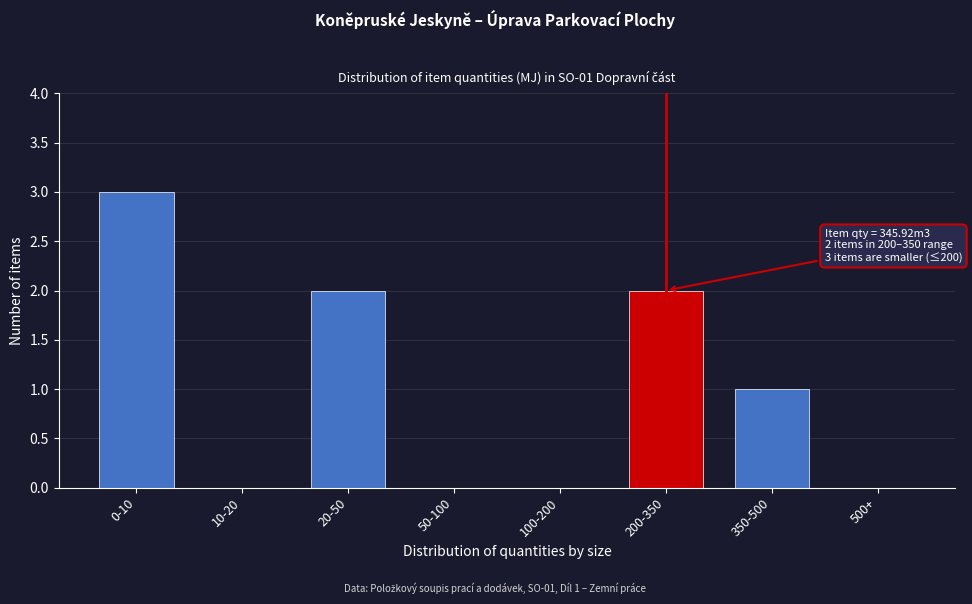

Reading left to right, extract all data points from this chart.

0-10=3	10-20=0	20-50=2	50-100=0	100-200=0	200-350=2	350-500=1	500+=0